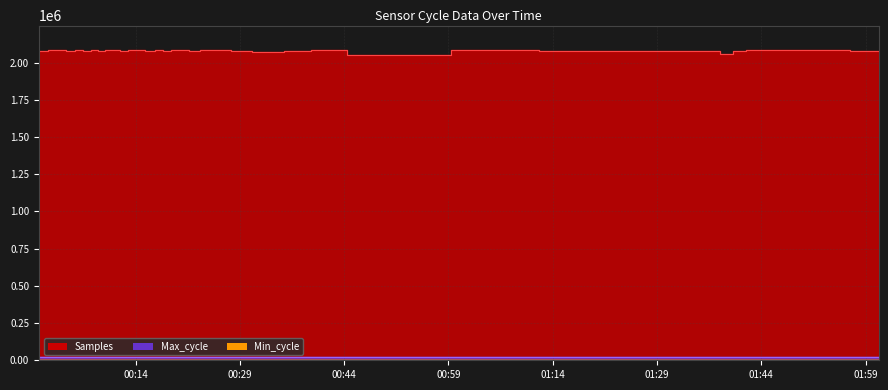

How many interior local valleys does the Samples series have?

12